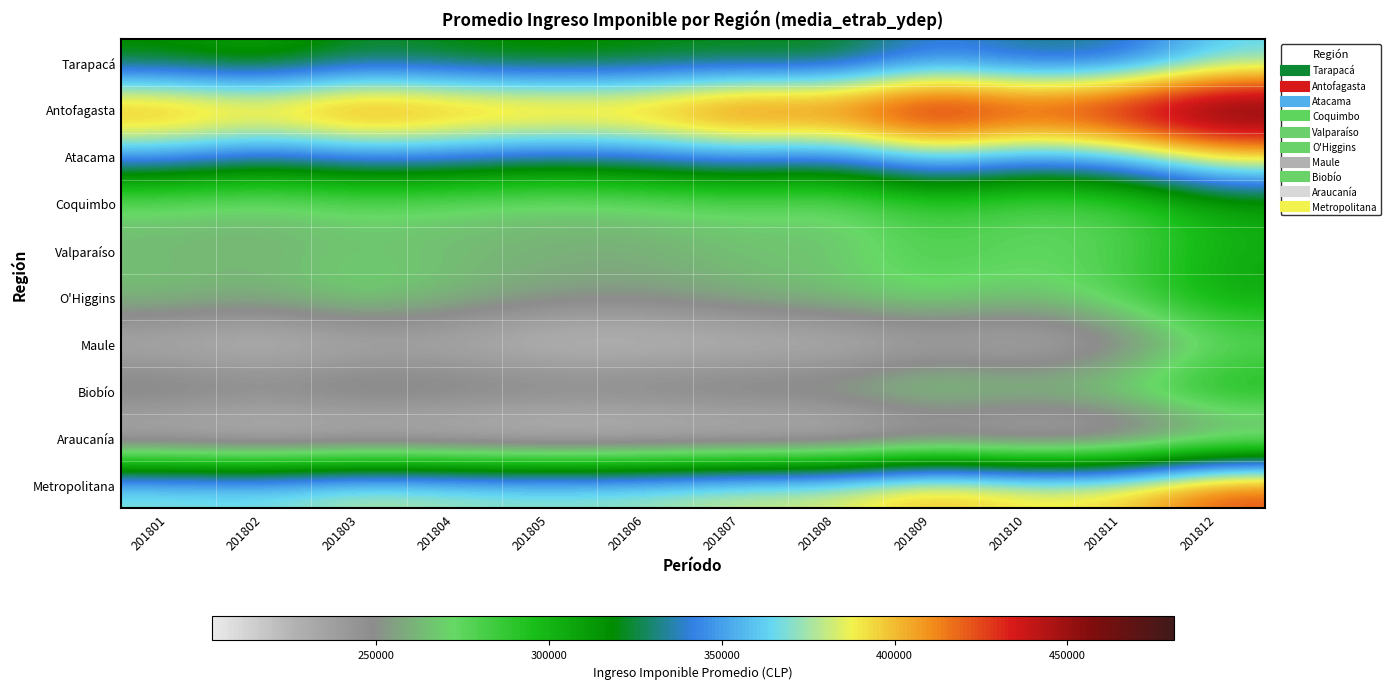

Reading left to right, extract all data points from this chart.

Tarapacá: 201801=314343.8	201802=305409.7	201803=321771.4	201804=316458.5	201805=311865.9	201806=316212.3	201807=318101.6	201808=316346.2	201809=341392.9	201810=328522.7	201811=330454.4	201812=362319.2
Antofagasta: 201801=420352.0	201802=409233.8	201803=427813.0	201804=417586.0	201805=415684.8	201806=414631.1	201807=435735.6	201808=431118.7	201809=458864.8	201810=441021.4	201811=457324.1	201812=480776.7
Atacama: 201801=352568.7	201802=337378.8	201803=349056.8	201804=345684.3	201805=336943.8	201806=343666.4	201807=352022.2	201808=344061.4	201809=372962.3	201810=354838.0	201811=364228.4	201812=397458.7
Coquimbo: 201801=269301.0	201802=264438.0	201803=271691.5	201804=268611.8	201805=264476.6	201806=267367.4	201807=272867.7	201808=267883.7	201809=286340.8	201810=274694.6	201811=279628.2	201812=305271.7
Valparaíso: 201801=261599.6	201802=259508.2	201803=266139.9	201804=262396.3	201805=259955.5	201806=259264.9	201807=265065.6	201808=265028.5	201809=281391.2	201810=273462.2	201811=278205.3	201812=302672.7
O'Higgins: 201801=267460.9	201802=262563.8	201803=275595.1	201804=264568.2	201805=256759.1	201806=254788.8	201807=262071.1	201808=268006.4	201809=275916.8	201810=266561.8	201811=281681.5	201812=308596.1
Maule: 201801=223244.8	201802=216524.2	201803=224271.7	201804=224858.2	201805=215644.9	201806=216527.1	201807=219052.2	201808=219680.9	201809=227664.0	201810=223311.0	201811=236580.7	201812=269540.0
Biobío: 201801=264452.4	201802=258722.6	201803=265846.1	201804=263181.2	201805=260766.2	201806=261380.7	201807=264332.5	201808=266227.4	201809=280396.9	201810=273248.3	201811=280426.4	201812=304768.2
Araucanía: 201801=210582.5	201802=205014.5	201803=207840.0	201804=206080.0	201805=202418.2	201806=204190.8	201807=205757.4	201808=205745.7	201809=216521.4	201810=209843.8	201811=214904.1	201812=235272.8
Metropolitana: 201801=373870.9	201802=371143.9	201803=382279.5	201804=377882.5	201805=375305.5	201806=378029.8	201807=385154.7	201808=386906.5	201809=406856.1	201810=393438.2	201811=397554.8	201812=428314.1